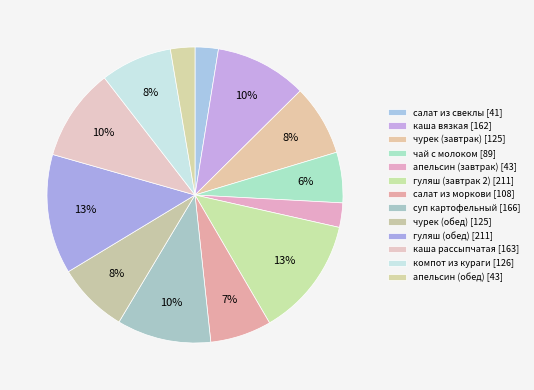

To the nearest percent, what is the difference between the largest and smallest slice percentages?

11%